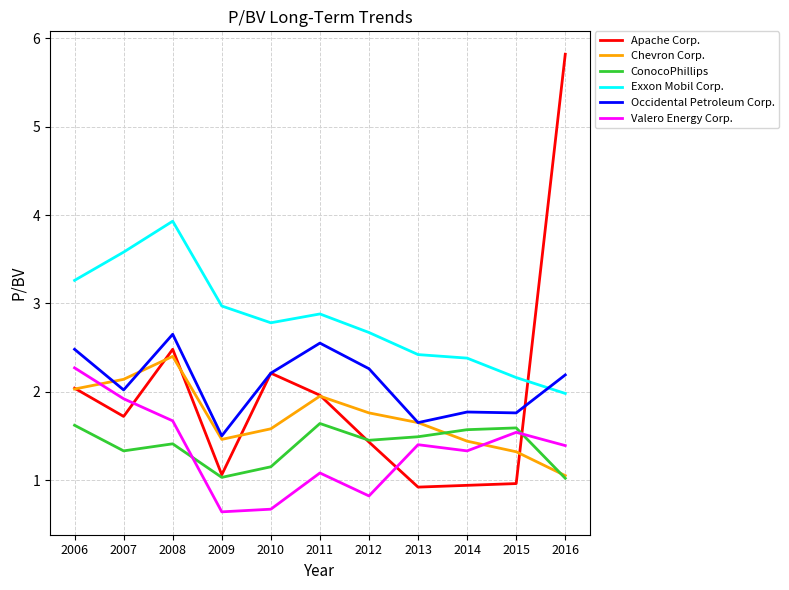

Which series has the largest total across all categories?

Exxon Mobil Corp.